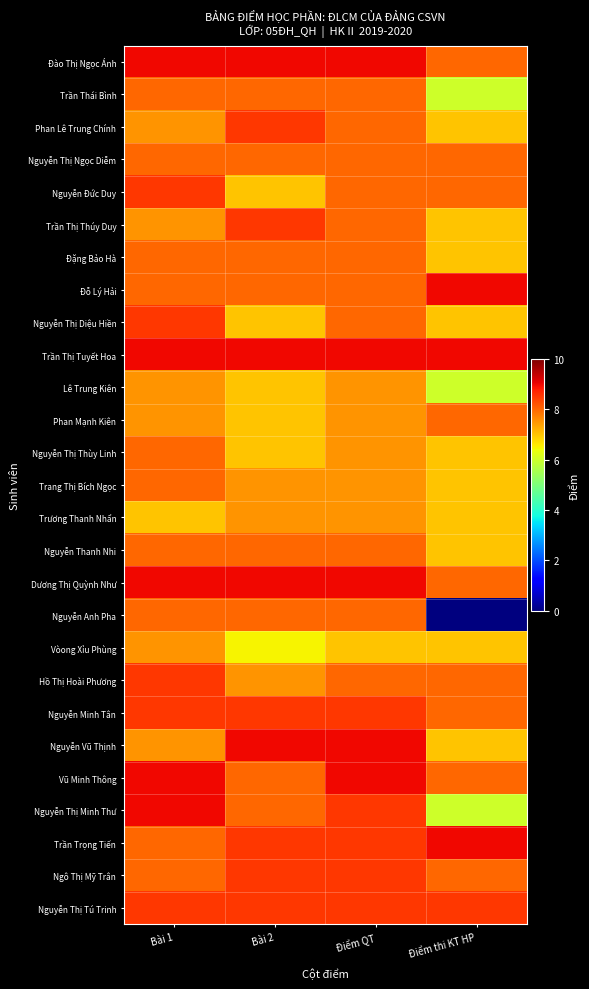

What is the total value across all series at Điểm thi KT HP?

195.5